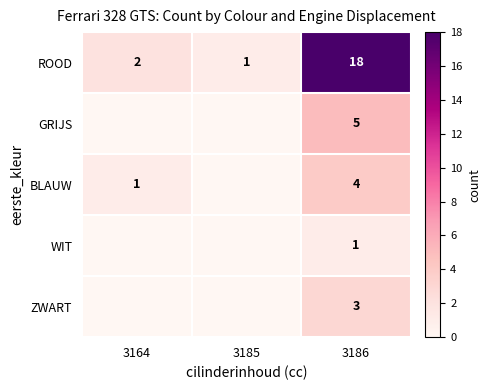

List the labels in order of ROOD value, largest first.

3186, 3164, 3185